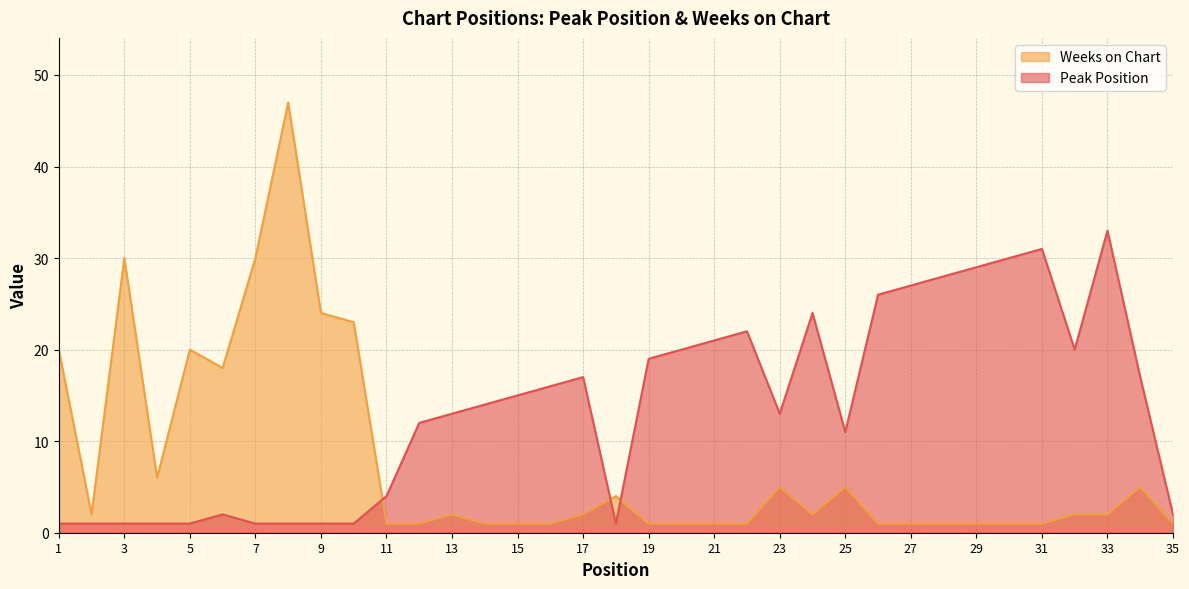

Is the value of Weeks on Chart at 22 greater than the value of Peak Position at 12?

No